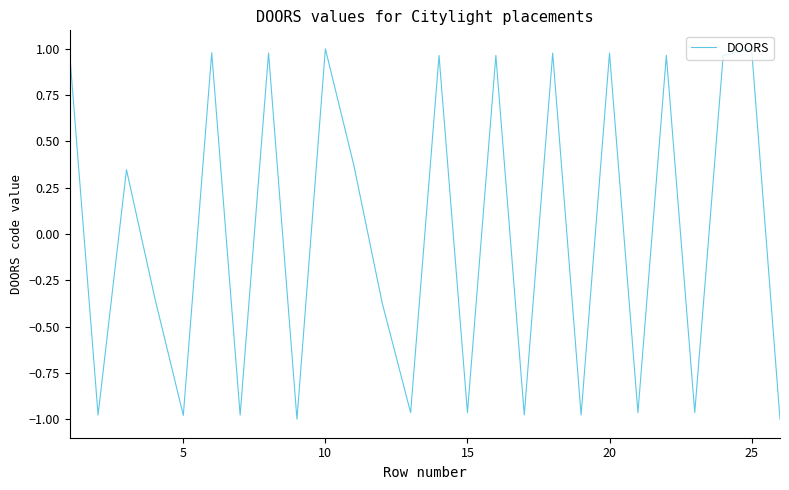

Does the chart have visible grid lines?

No